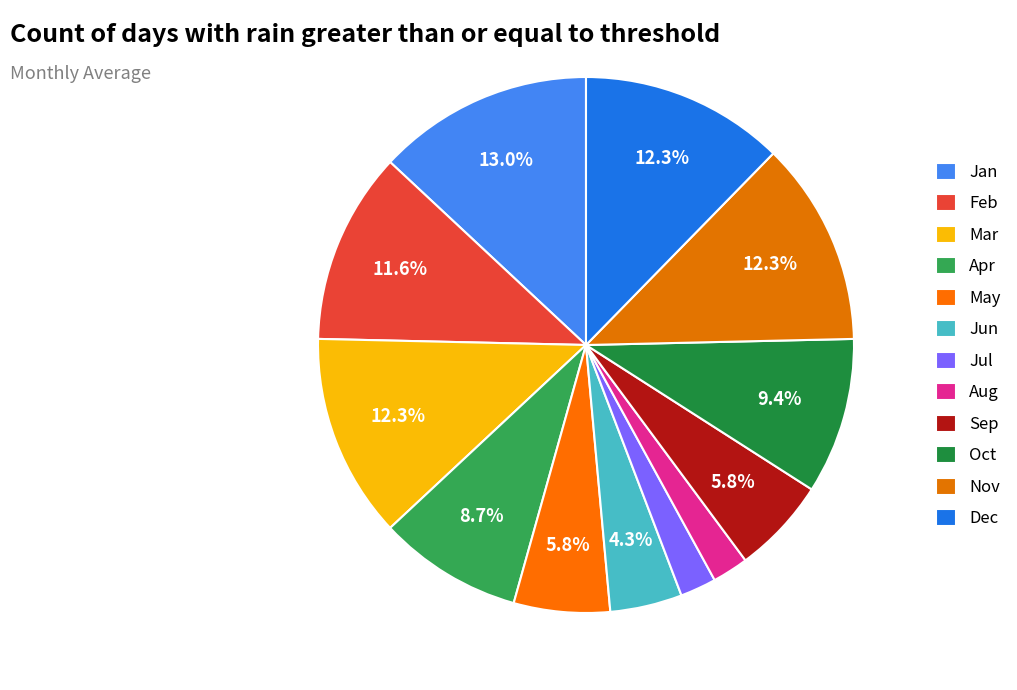

The Apr slice represents 9% of the pie. True or false?

True